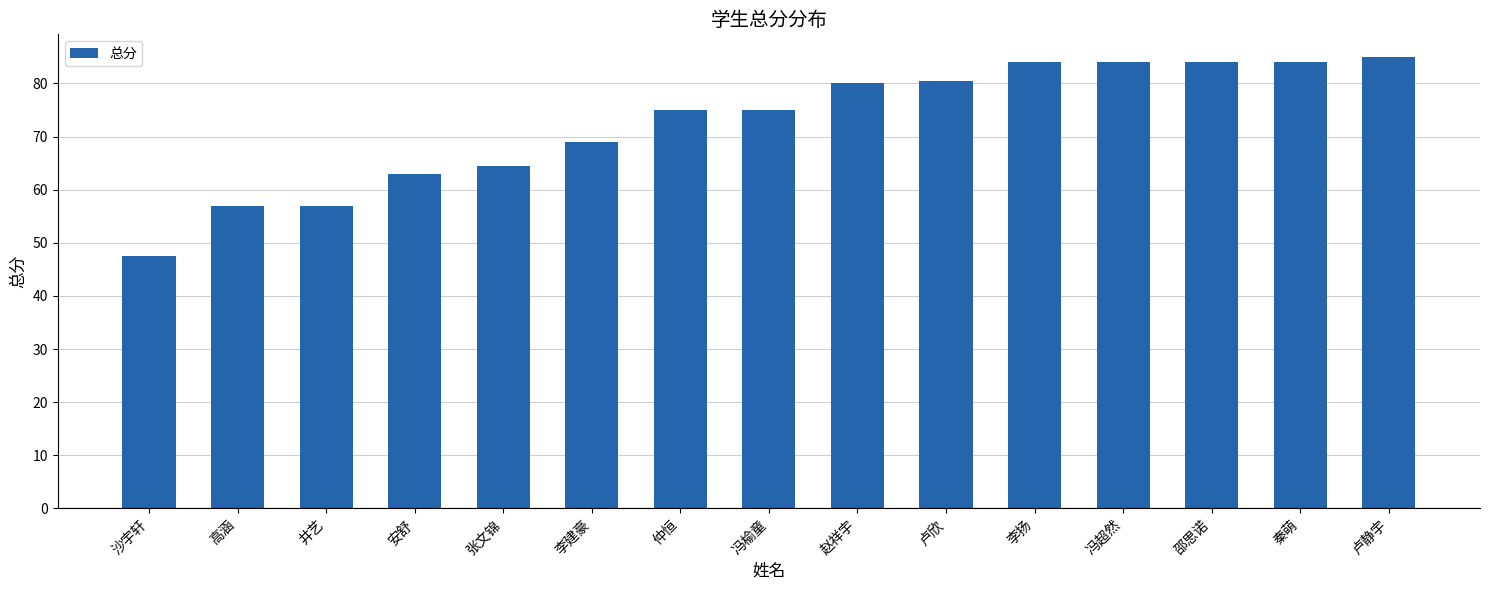

Reading left to right, extract all data points from this chart.

沙宇轩=47.5	高涵=57.0	井艺=57.0	安舒=63.0	张文锦=64.5	李建豪=69.0	仲恒=75.0	冯榆童=75.0	赵祥宇=80.0	卢欣=80.5	李扬=84.0	冯超然=84.0	邵思诺=84.0	秦萌=84.0	卢静宇=85.0